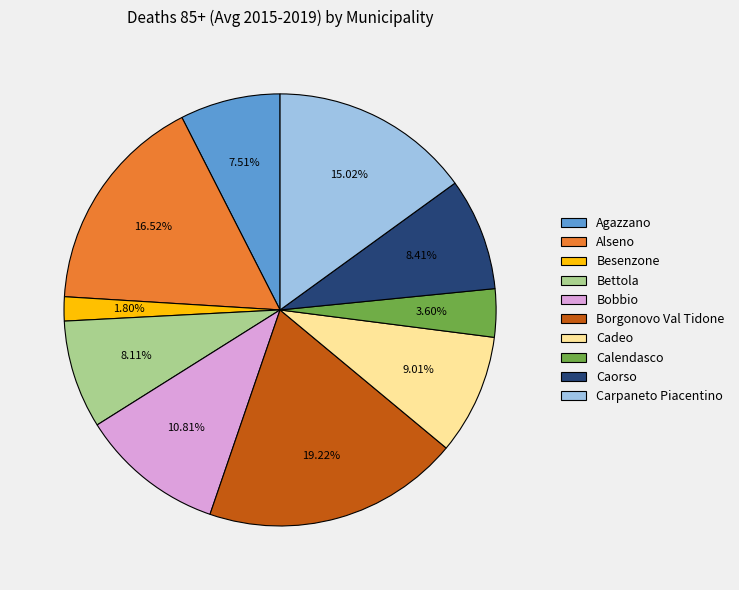

Which slice is the largest?

Borgonovo Val Tidone